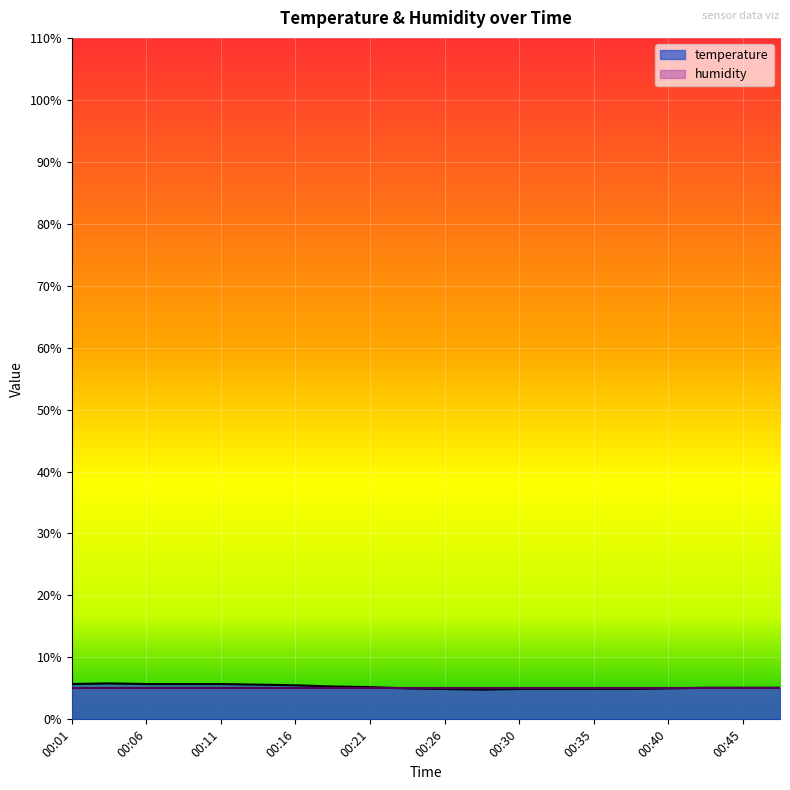

Which label corresponds to the largest value in the chart?

00:03